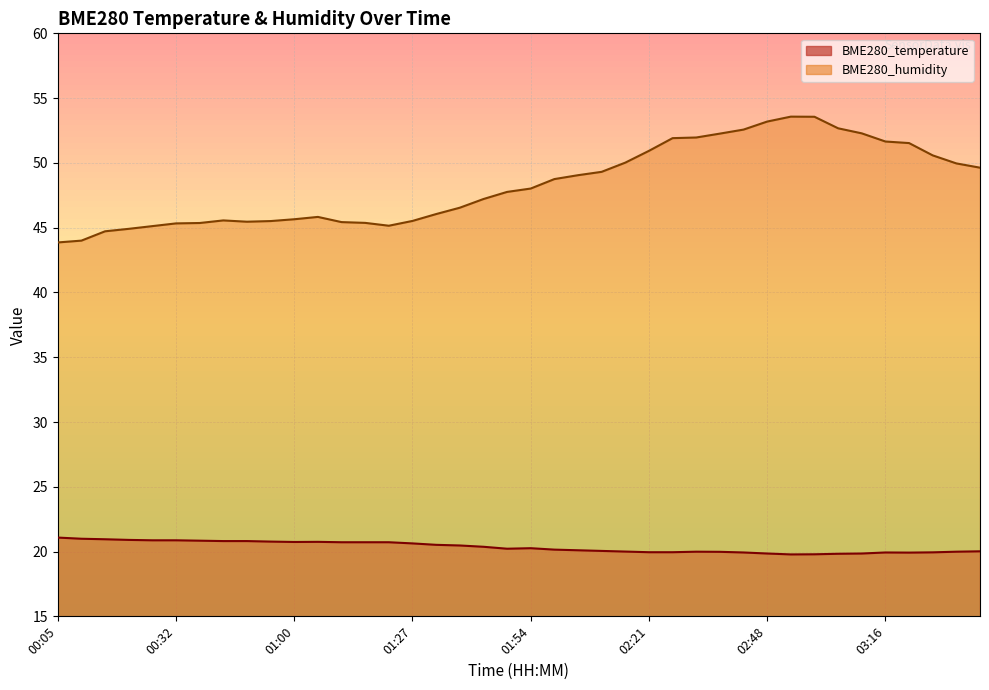

Which series has the largest total across all categories?

BME280_humidity